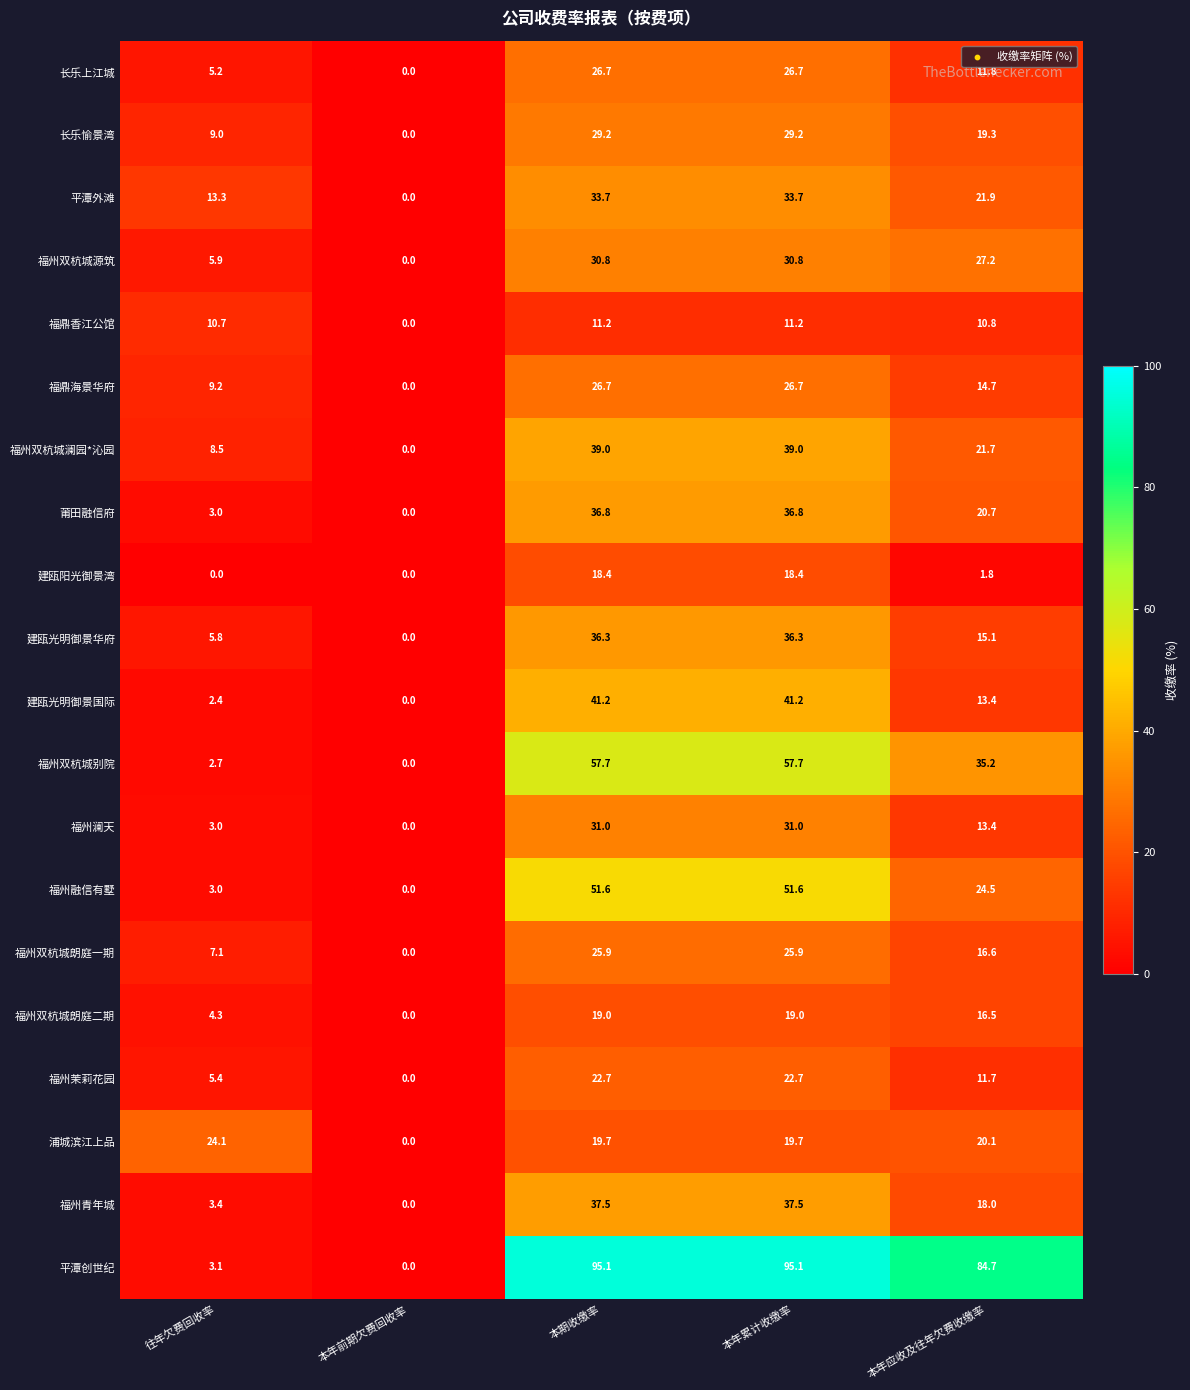

How many data points in 建瓯阳光御景湾 are less than 1?

2